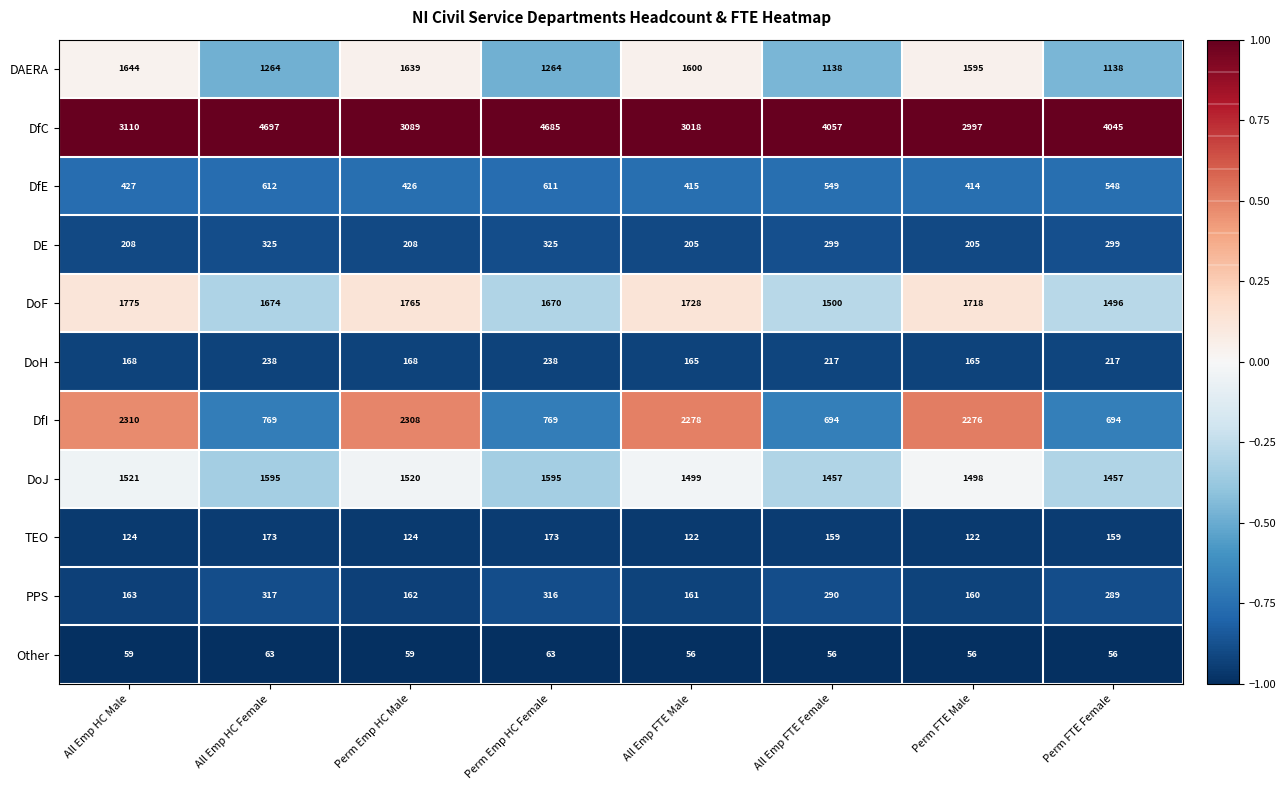

The Other series shows 56 at All Emp FTE Female. True or false?

True